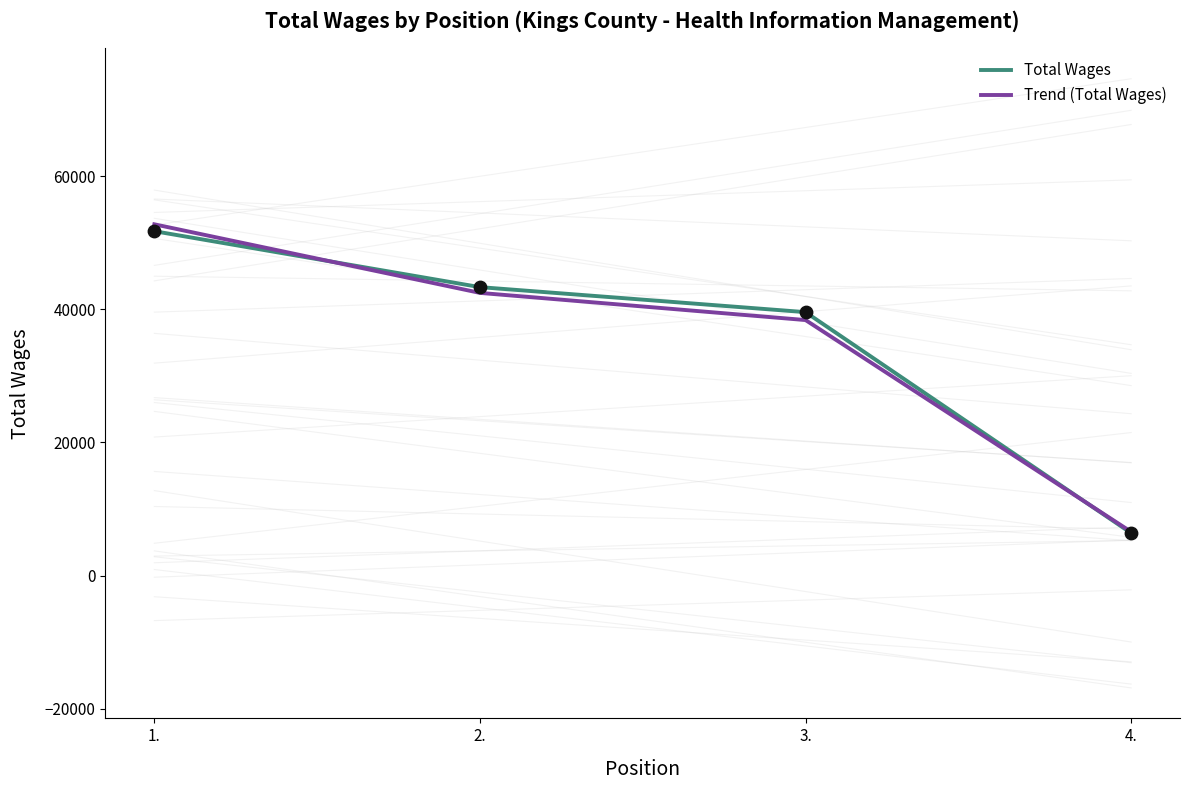

At which category is the sum across all series the highest?

1.